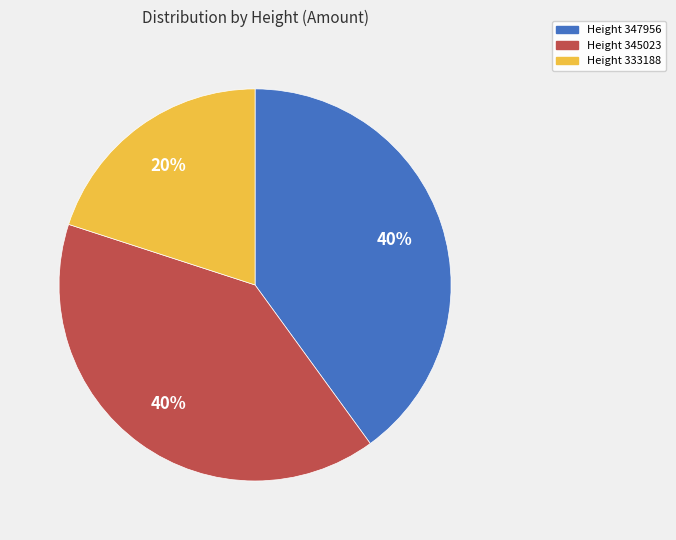

Is there a majority slice in this chart?

No